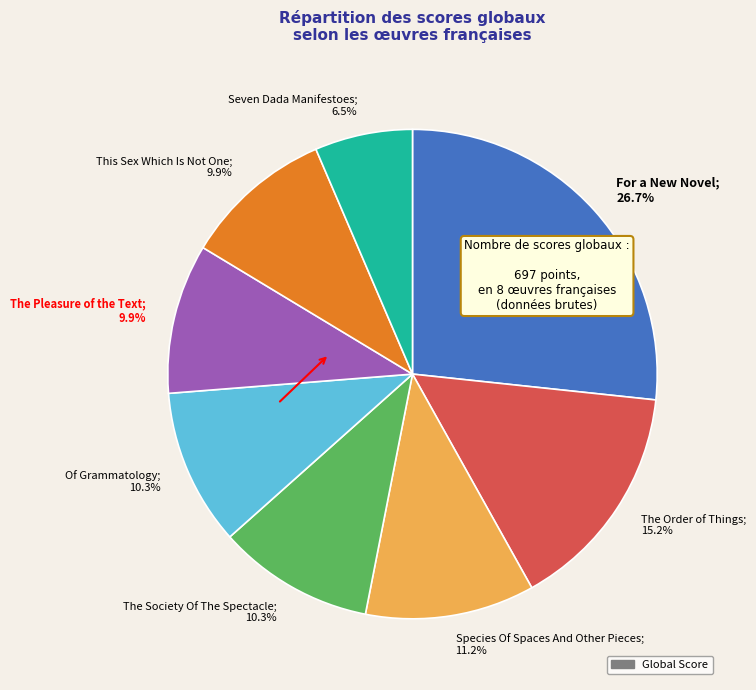

Is there a majority slice in this chart?

No